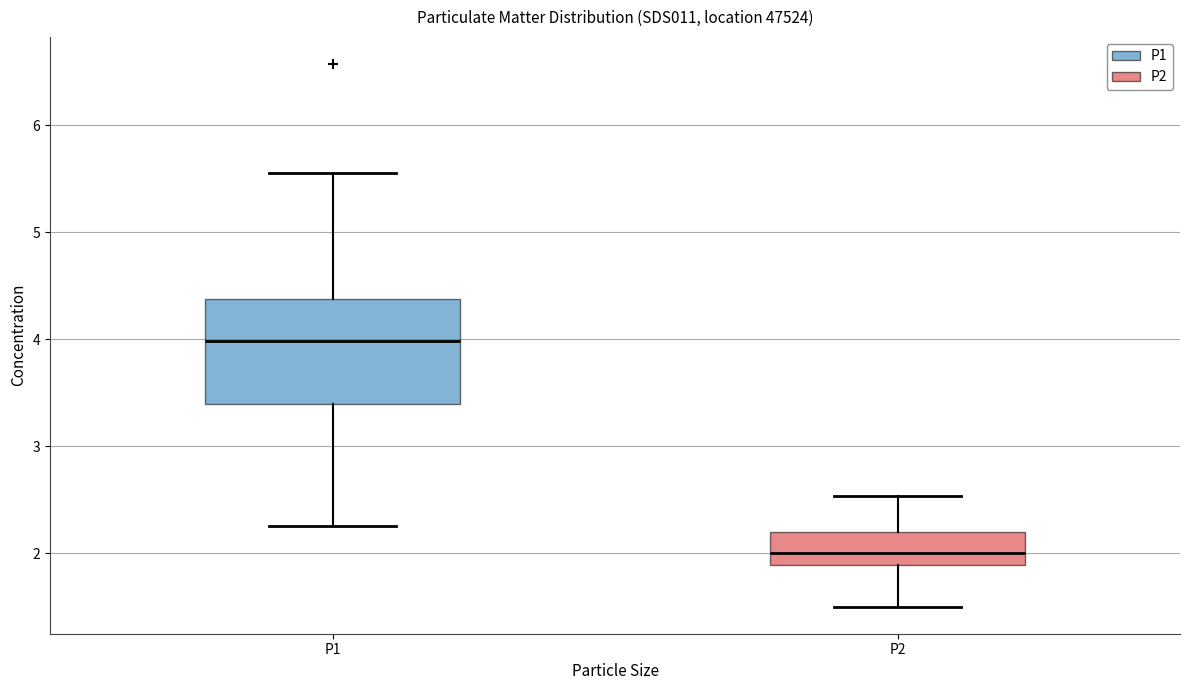

Reading left to right, transcribe this box plot: for each box, give where its median line is, the range the box spans, and where its two whiskers end, as read against the y-axis. The values are not printed on the chart, so give them approximately, as read against the axis.

P1: median 4.0, box 3.4 to 4.4, whiskers 2.3 to 5.6
P2: median 2.0, box 1.9 to 2.2, whiskers 1.5 to 2.5